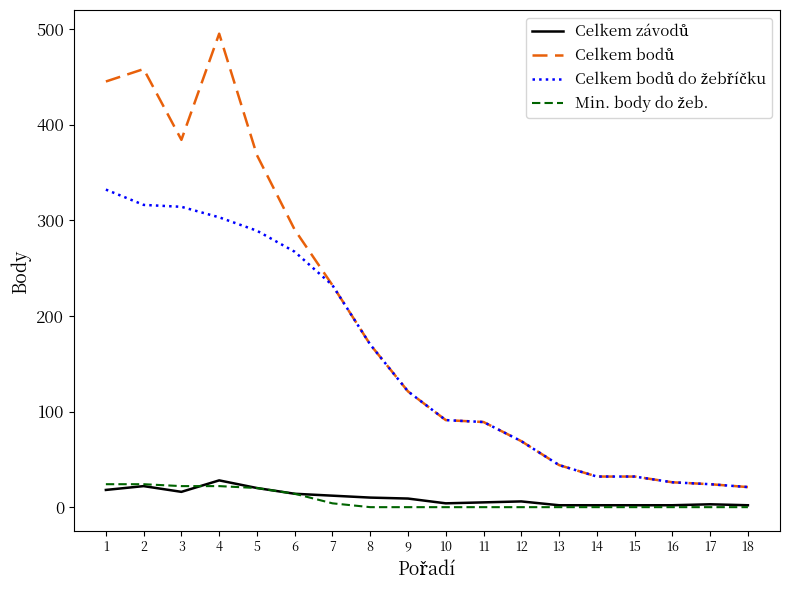

Is it true that Min. body do žeb. equals 24 at 6?

False